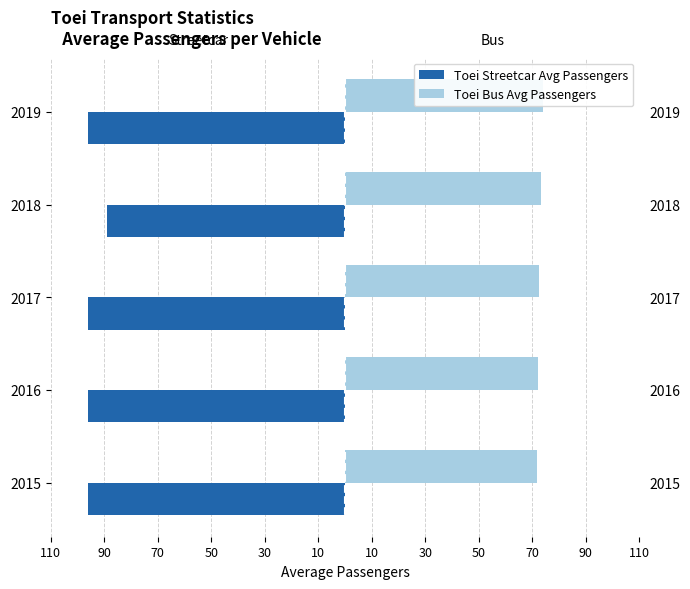

What is the sum of all Toei Streetcar Avg Passengers values?

-472.8